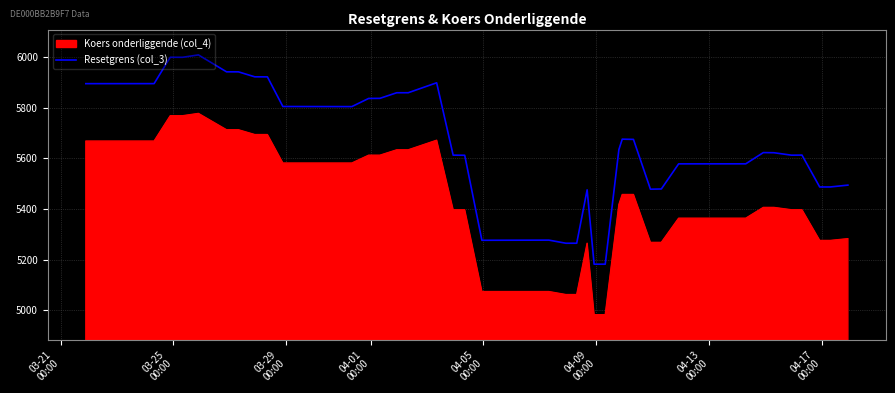

Which series has the widest spread of values?

Resetgrens (col_3)